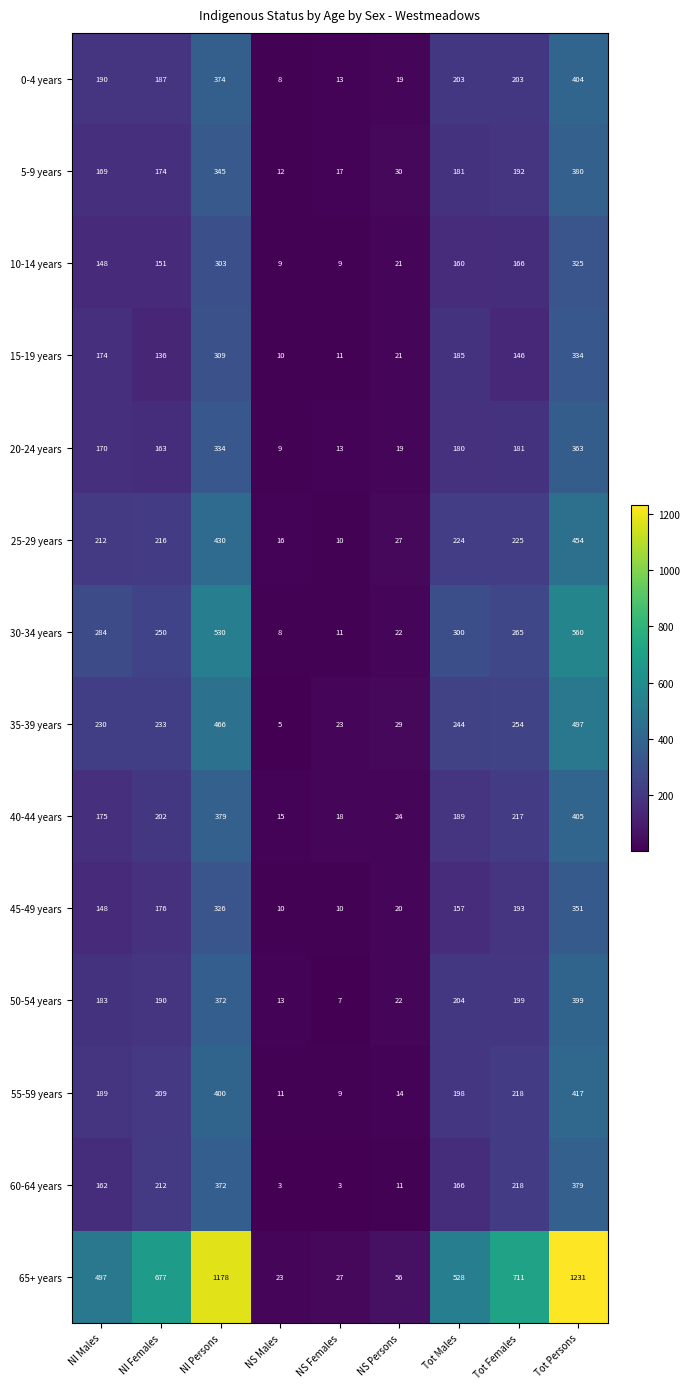

At which label is 55-59 years closest to 213?

NI Females